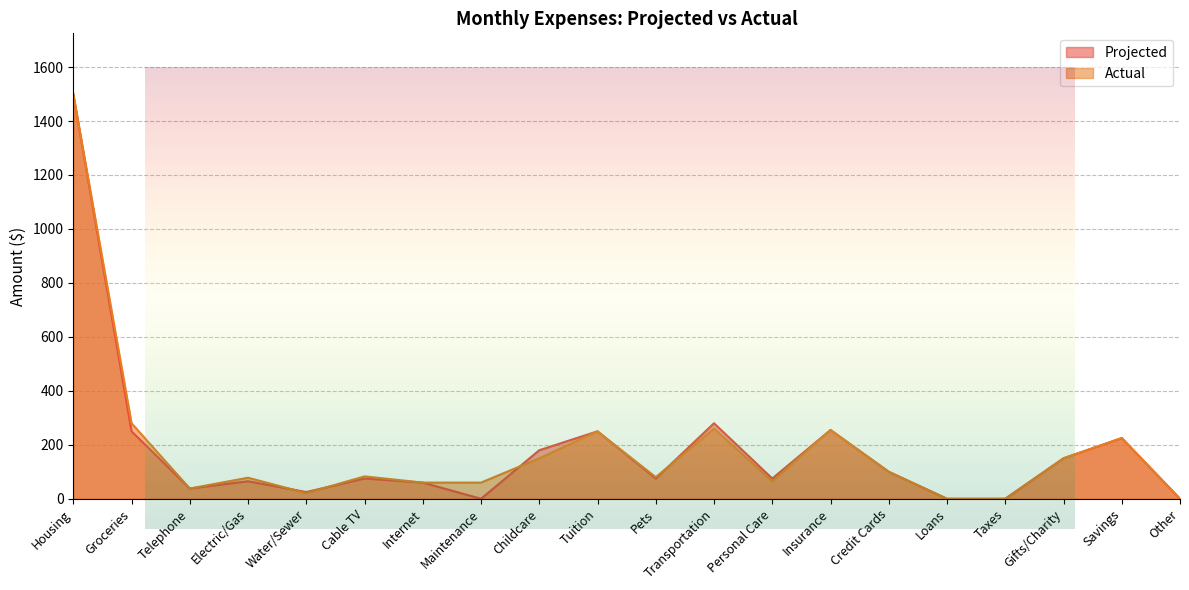

Which label corresponds to the smallest value in the chart?

Maintenance